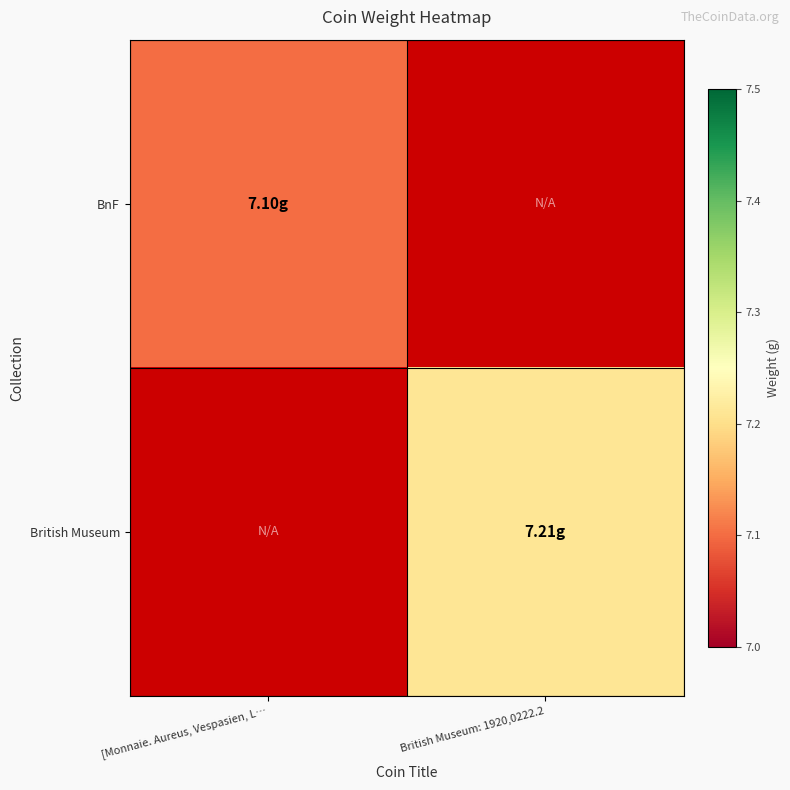

Which series has the largest range (max minus min)?

British Museum